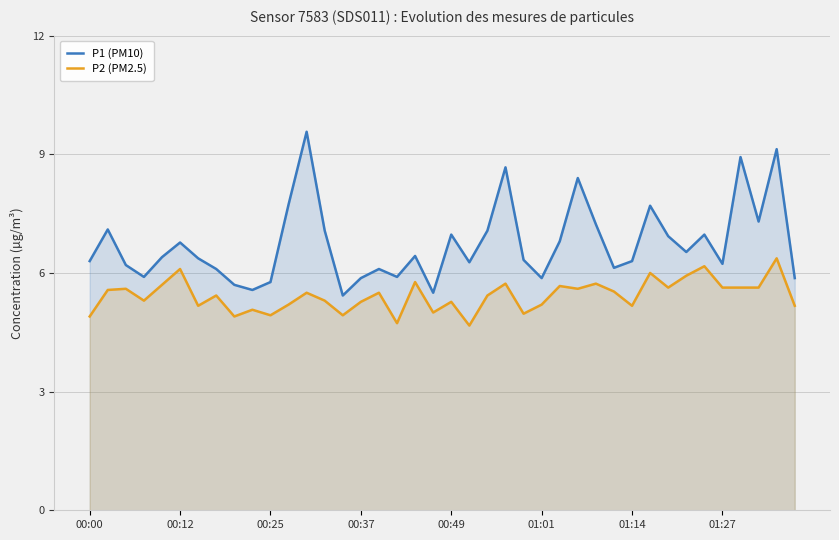

Which series has the largest total across all categories?

P1 (PM10)